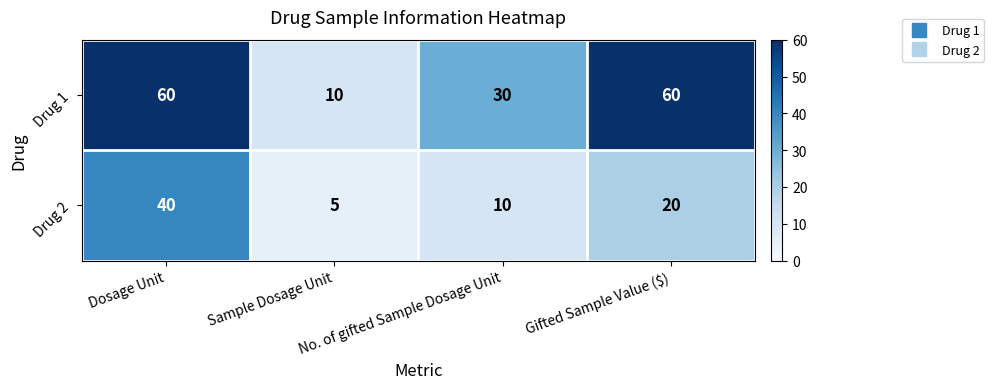

Which series has the widest spread of values?

Drug 1